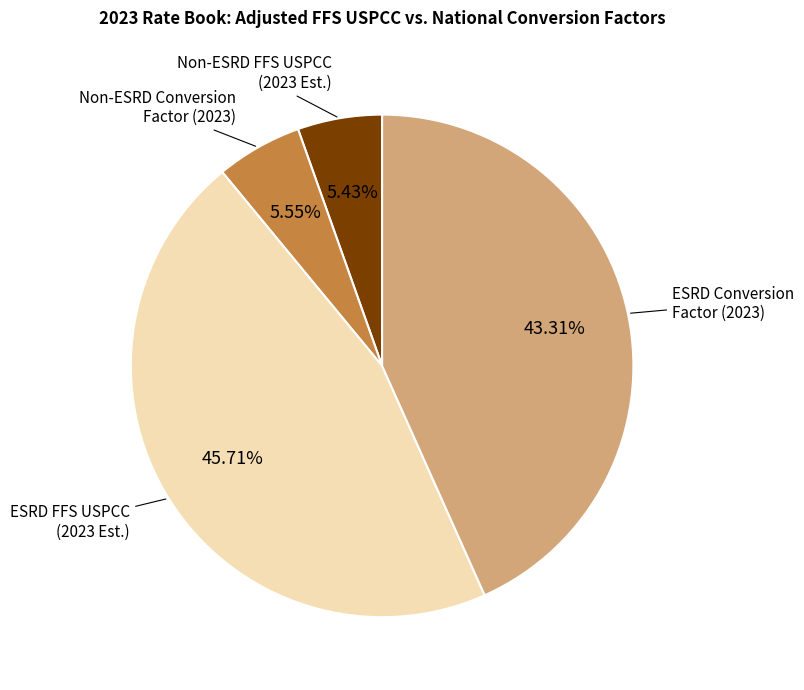

Is there any slice that represents more than half of the pie?

No